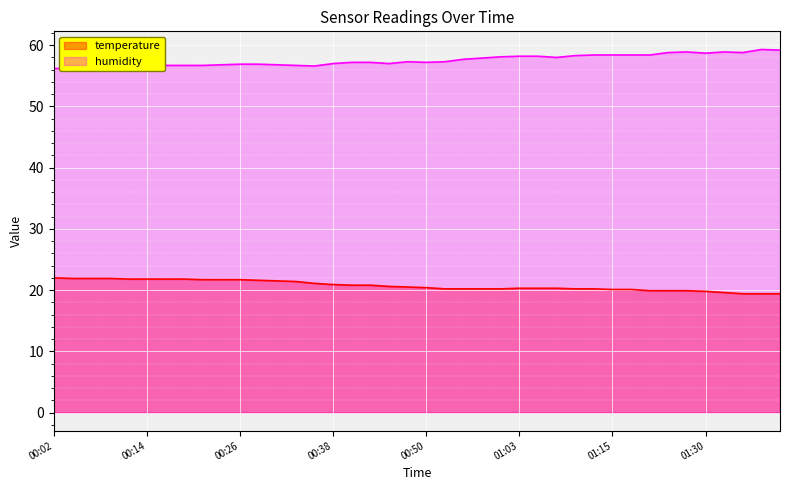

What position from the left is 01:15?

31